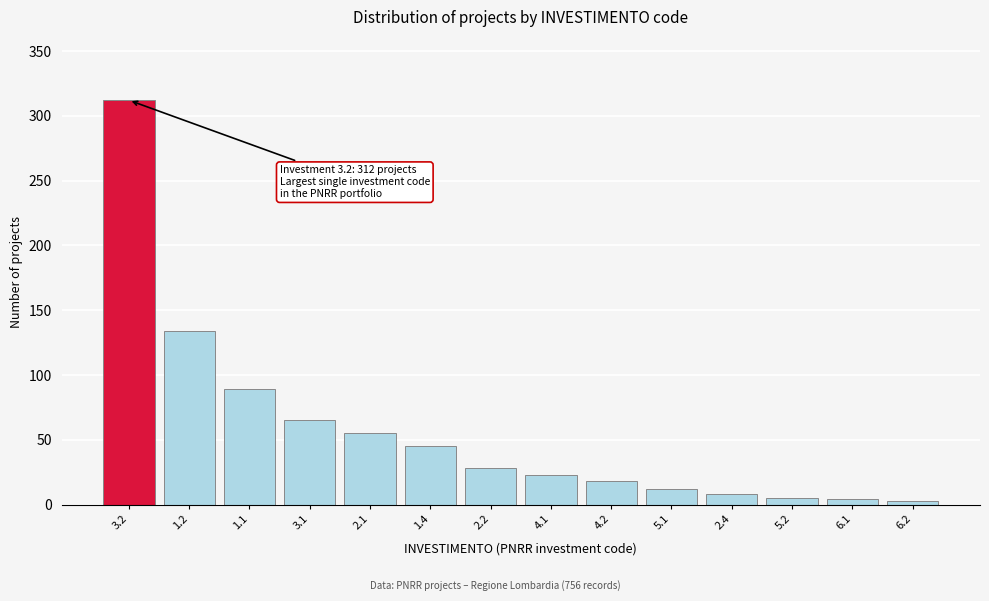

What is the maximum value shown in the chart?

312